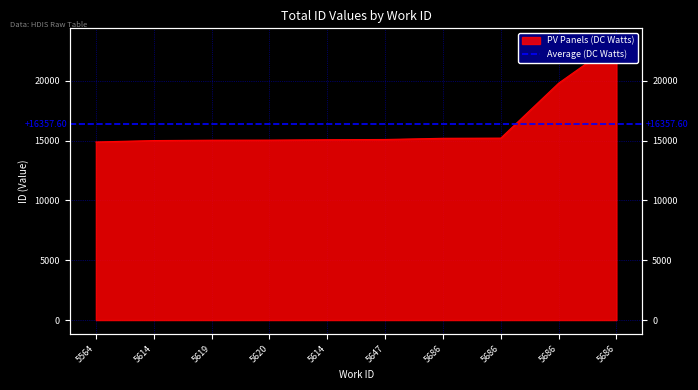

Rank the categories by value from highest to lowest.

5686, 5686, 5686, 5686, 5647, 5614, 5620, 5619, 5614, 5564